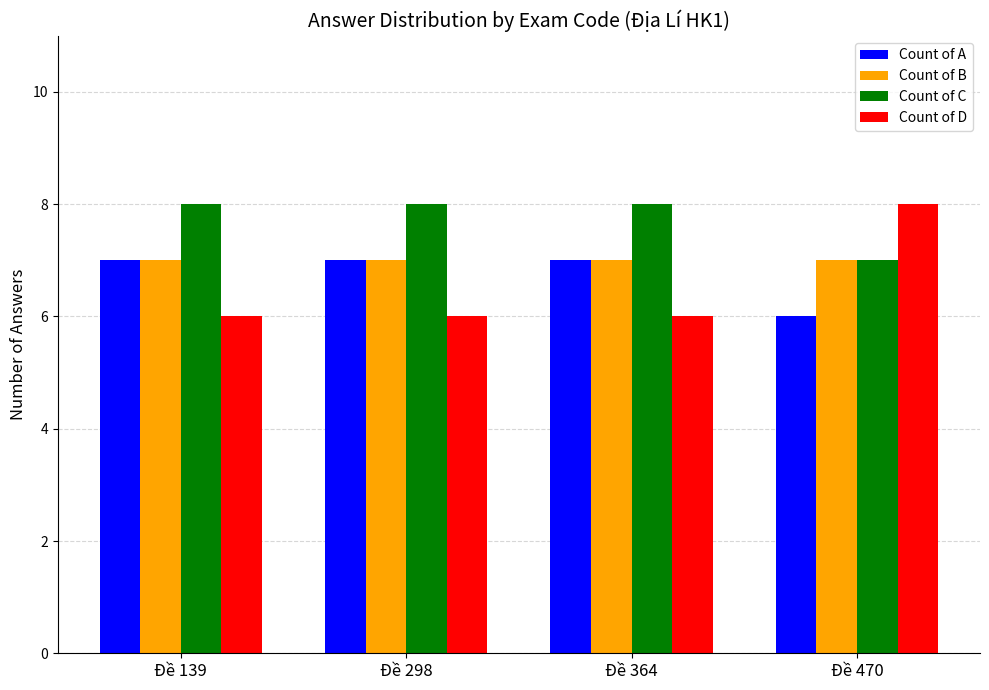

What is the highest value of the Count of A series?

7